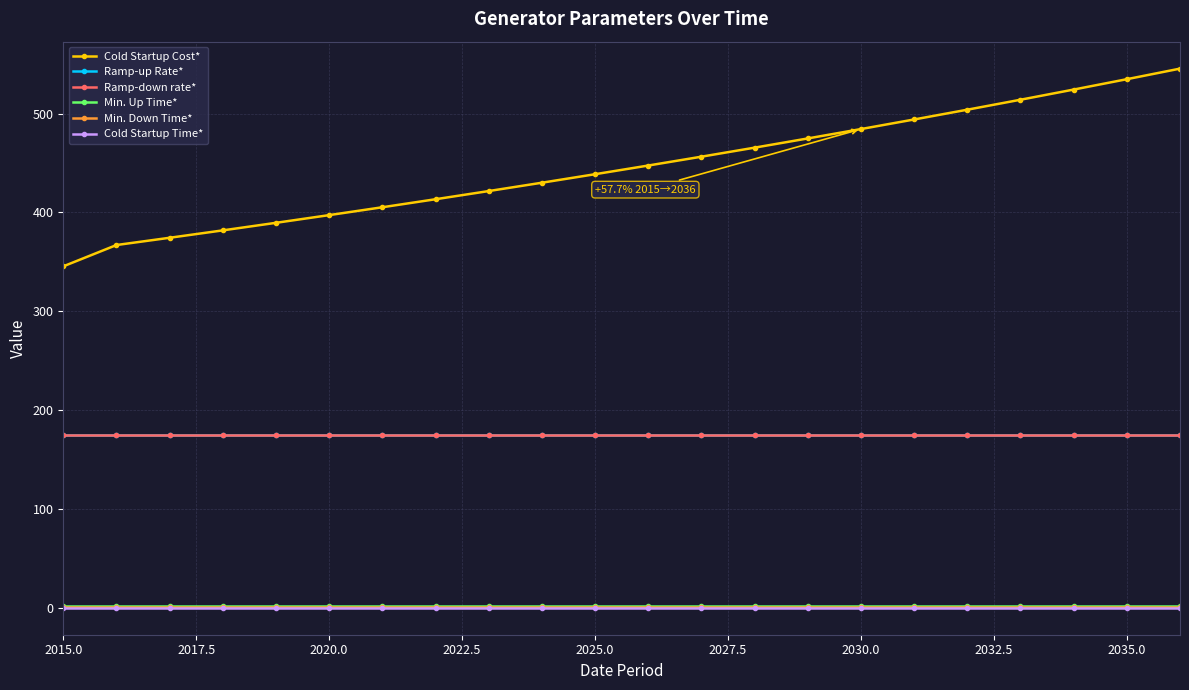

Which category has the lowest value in the Cold Startup Cost* series?

2015.0